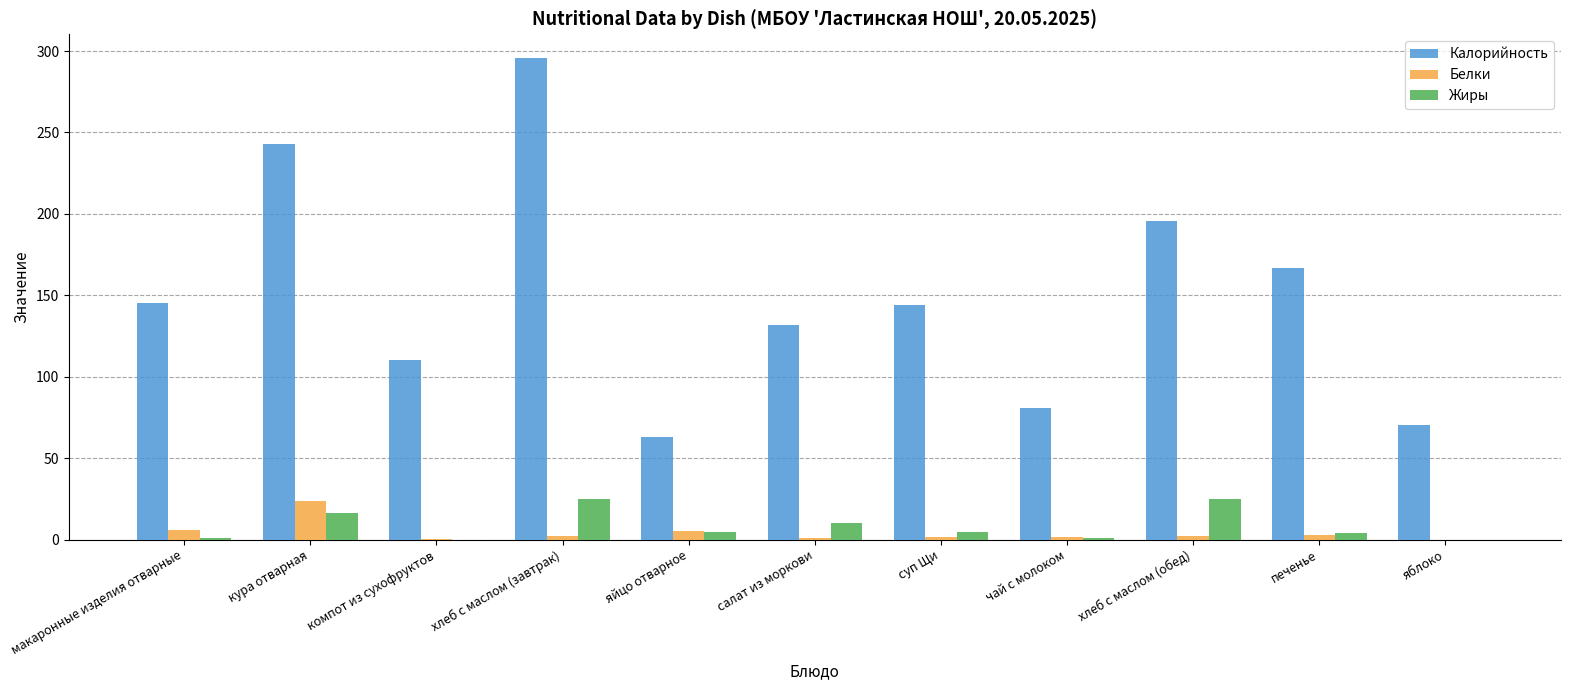

The value of Калорийность at макаронные изделия отварные is 94.4. True or false?

False